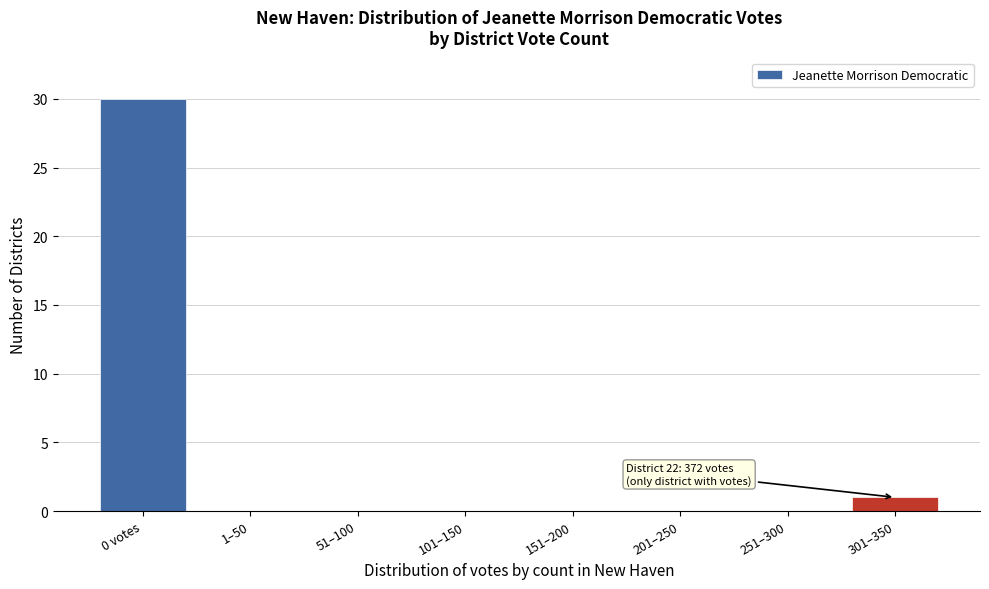

Reading left to right, transcribe all the data shown in this chart.

0 votes=30	1–50=0	51–100=0	101–150=0	151–200=0	201–250=0	251–300=0	301–350=1